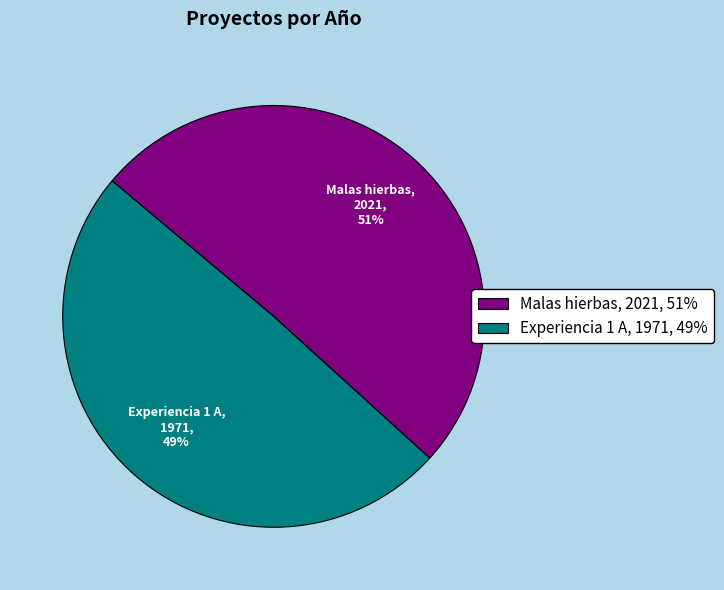

The Malas hierbas slice represents 61% of the pie. True or false?

False